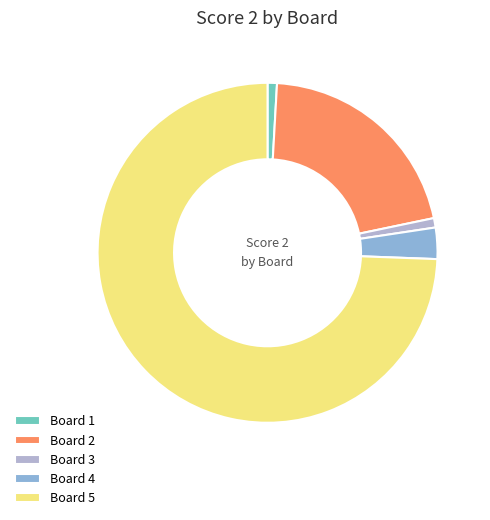

Is it true that Board 4 is 3% of the pie?

True